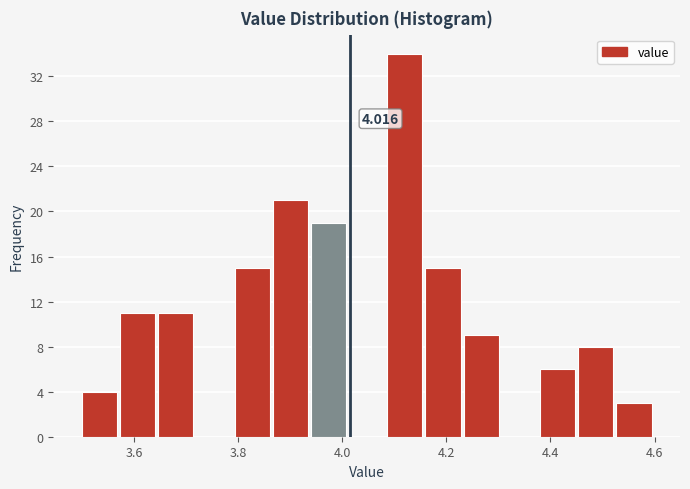

Read against the x-axis, roughly where is the centre of the tallest bar?

4.12